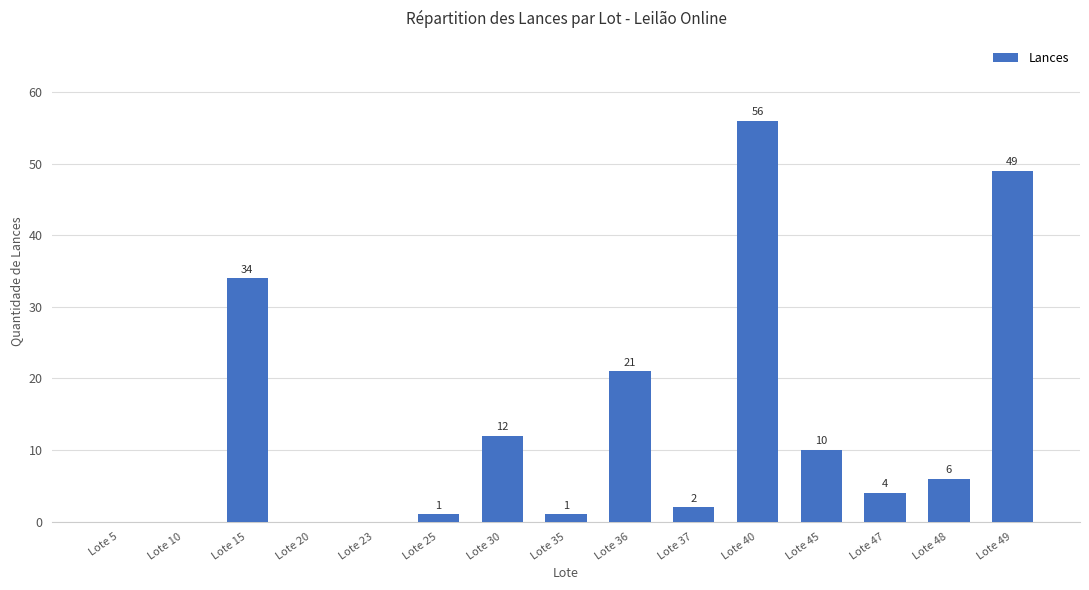

True or false: the data shows 37 at Lote 40.

False